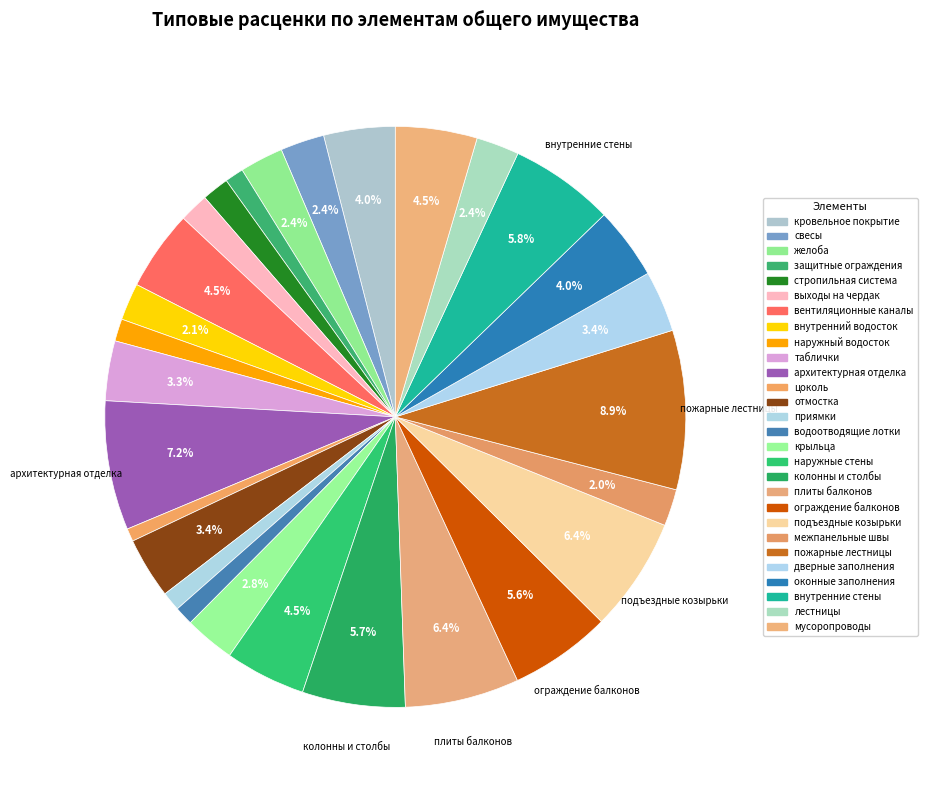

Count the number of slices in the pie.

28